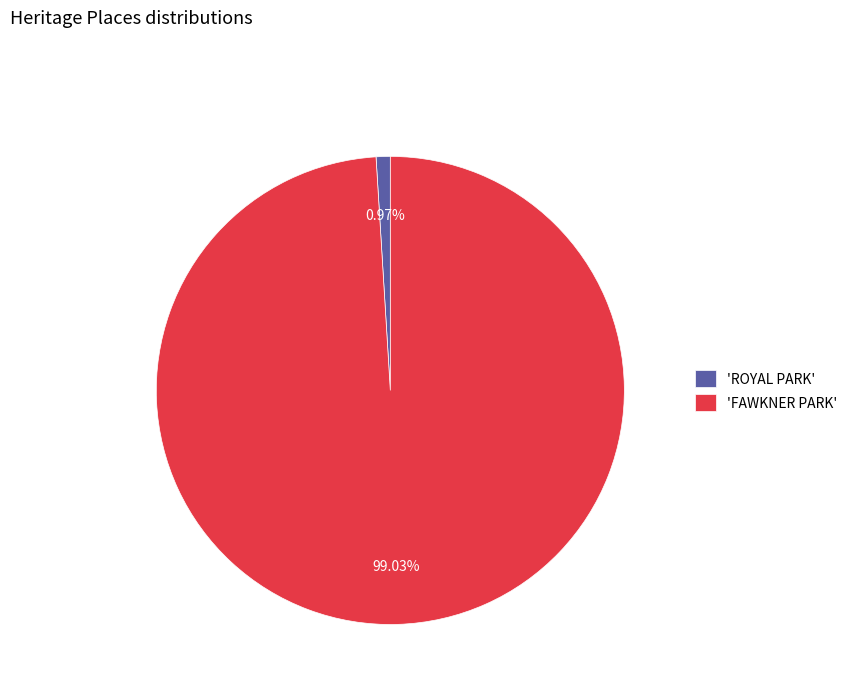

To the nearest percent, what is the difference between the largest and smallest slice percentages?

98%